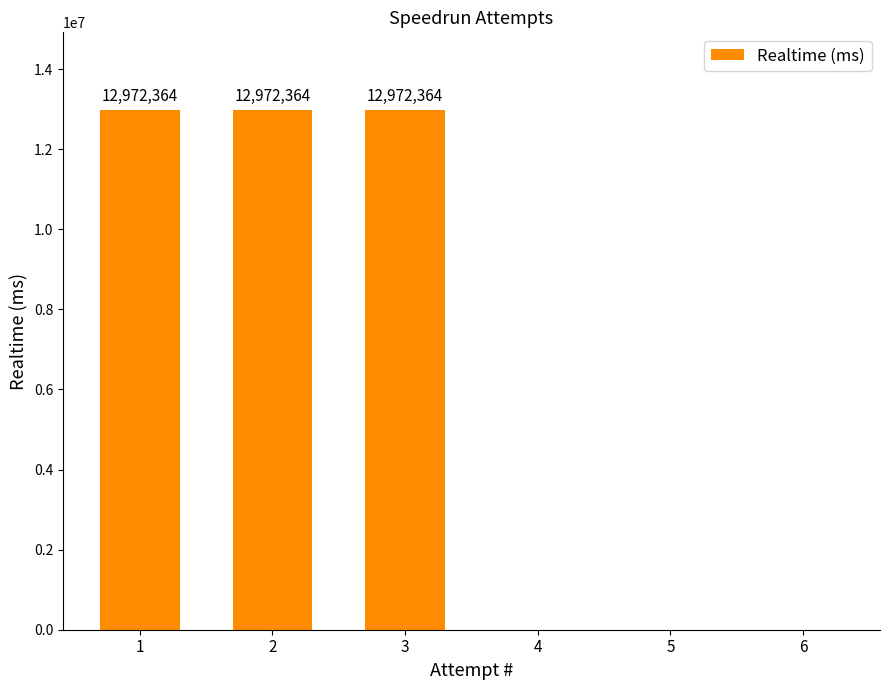

How many values are between 0 and 12972364?

6